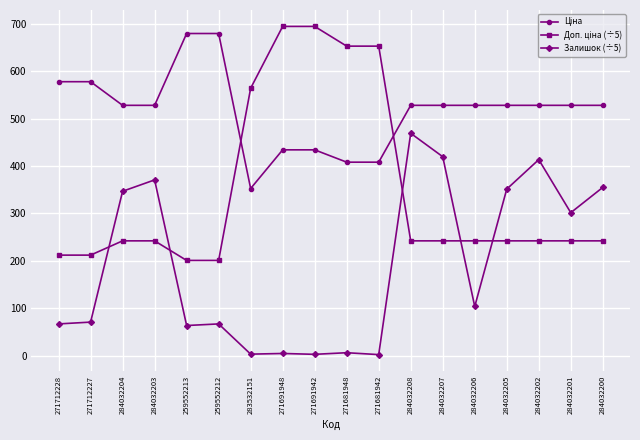

What is the difference between the maximum and minimum values in the Залишок (÷5) series?

467.2